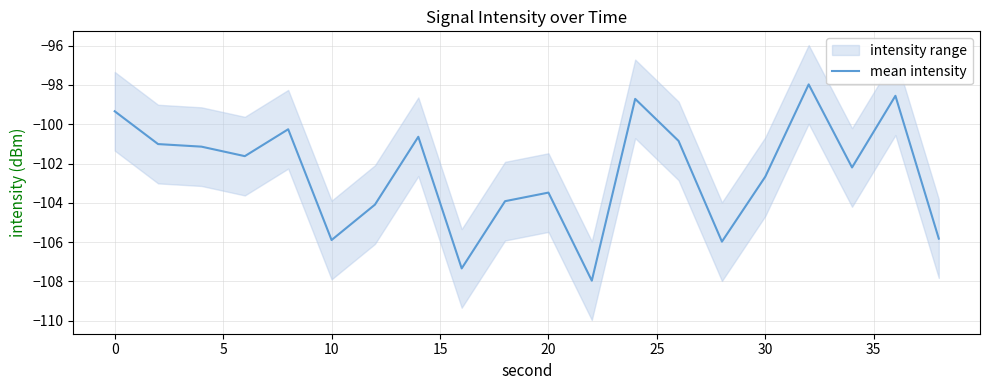

Which has a higher value, 19 or 10?

10